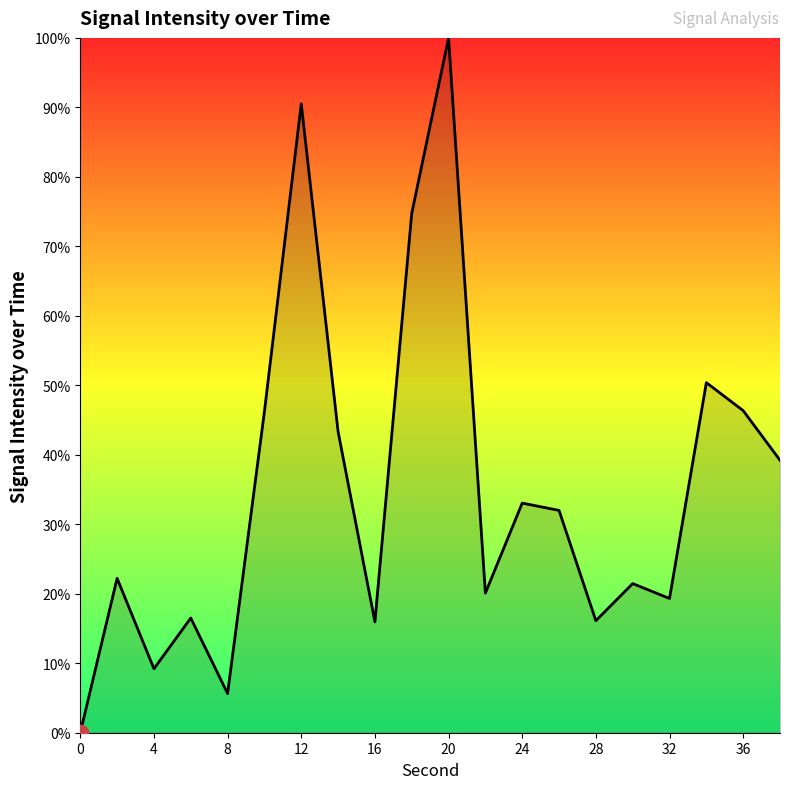

What is the greatest value displayed?

100.0